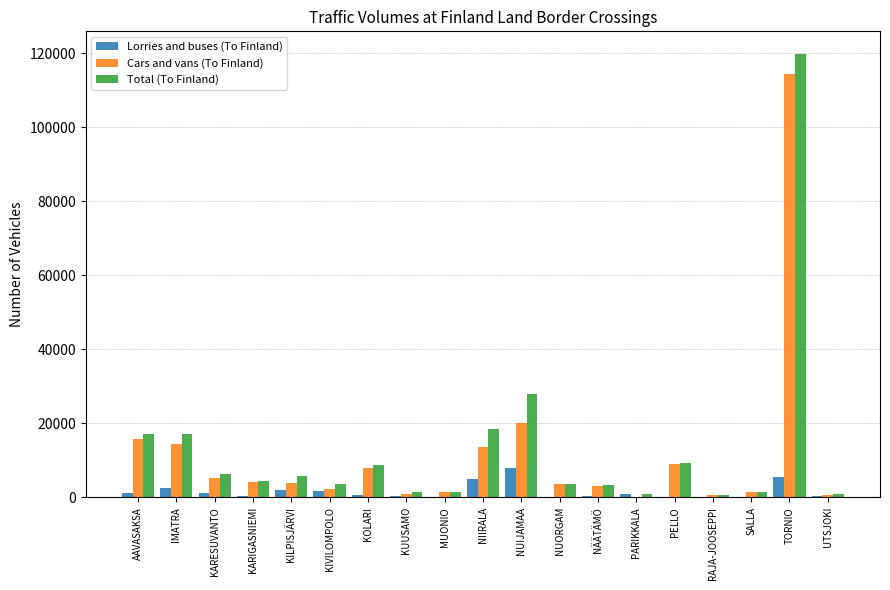

What is the greatest value displayed?

119964